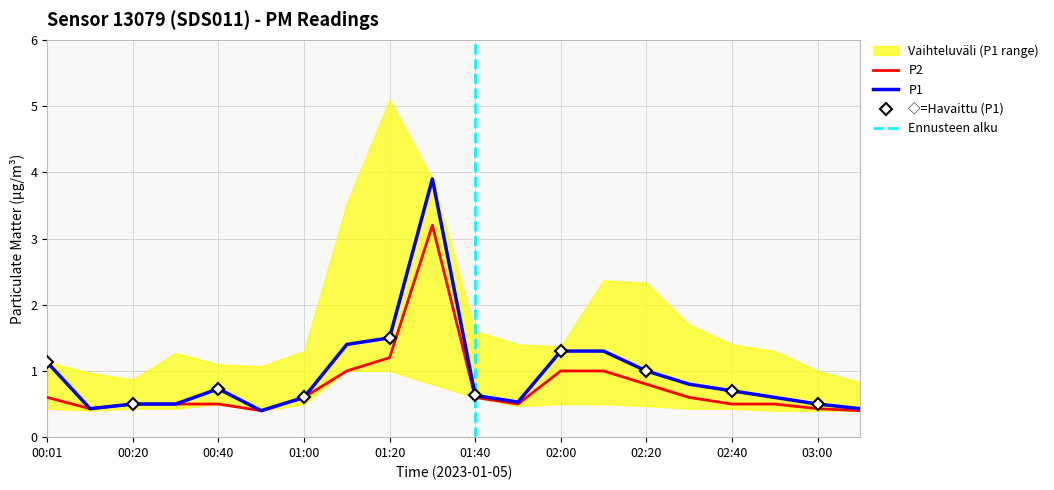

How many distinct data groups are displayed?

2